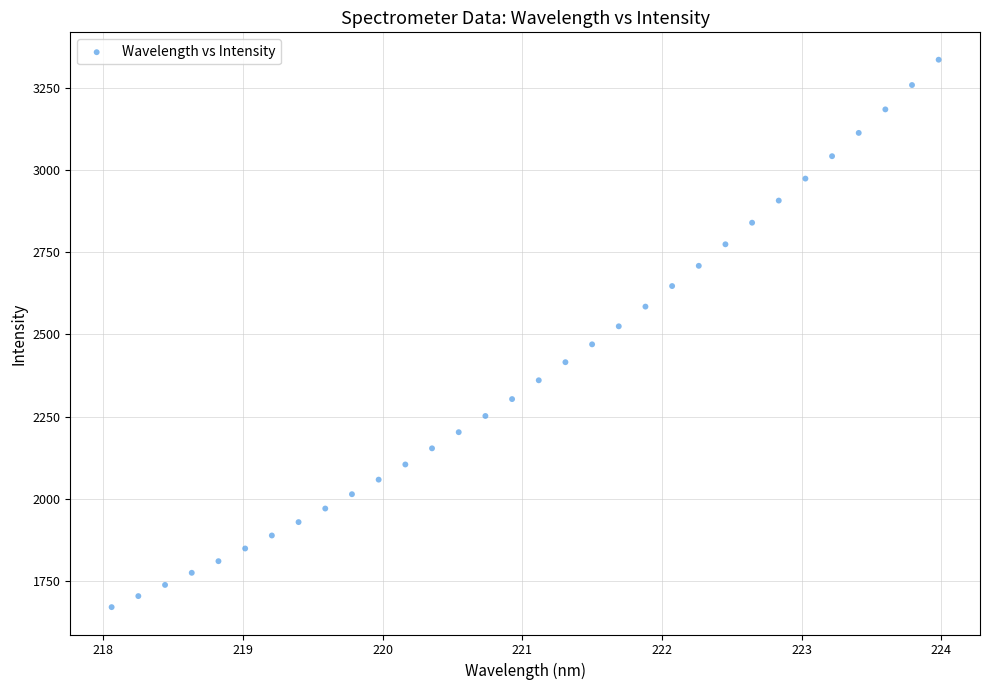

What is the range of Y values (max minus min)?

1663.9